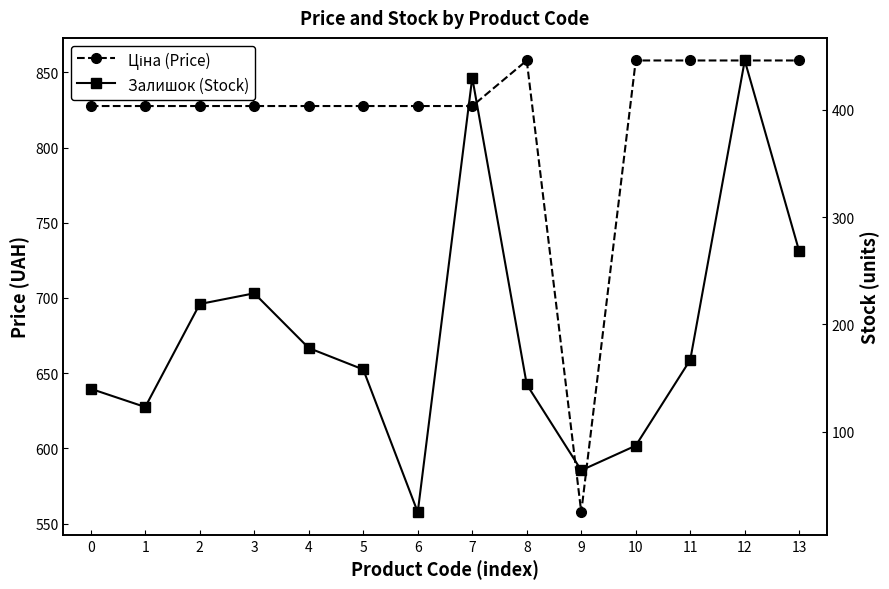

Which series has the largest range (max minus min)?

Залишок (Stock)